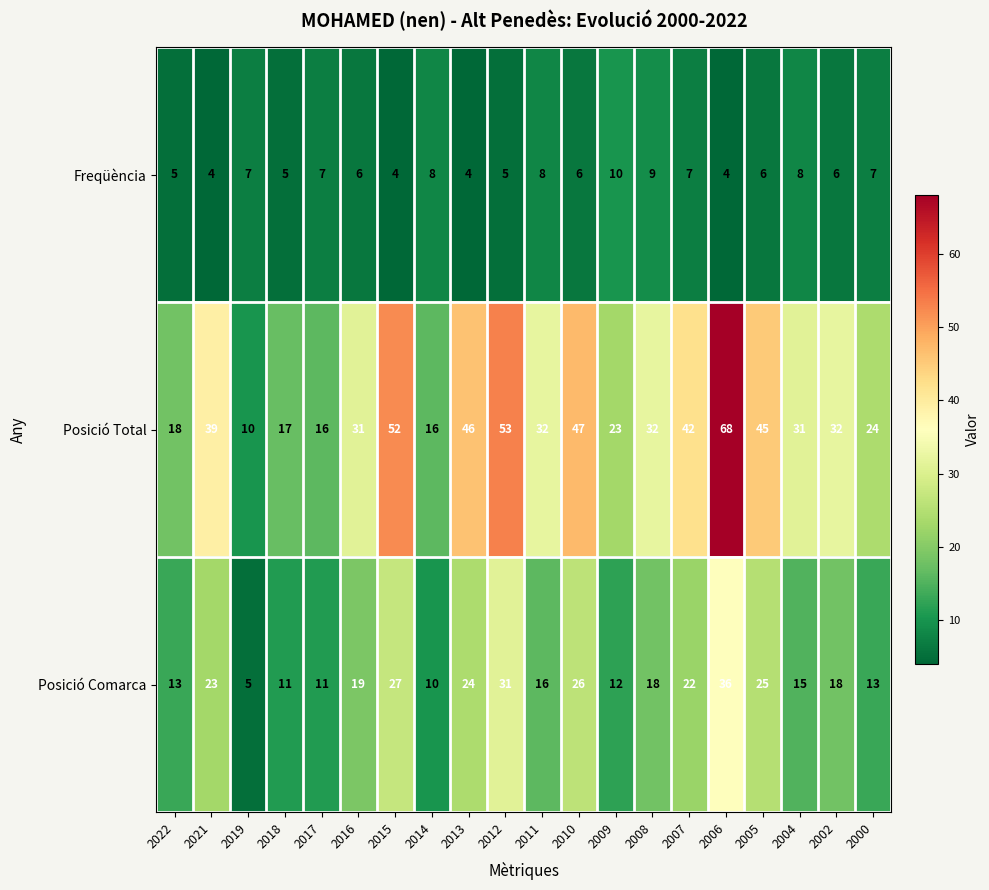

Rank the series by their average value, from lowest to highest.

Freqüència, Posició Comarca, Posició Total